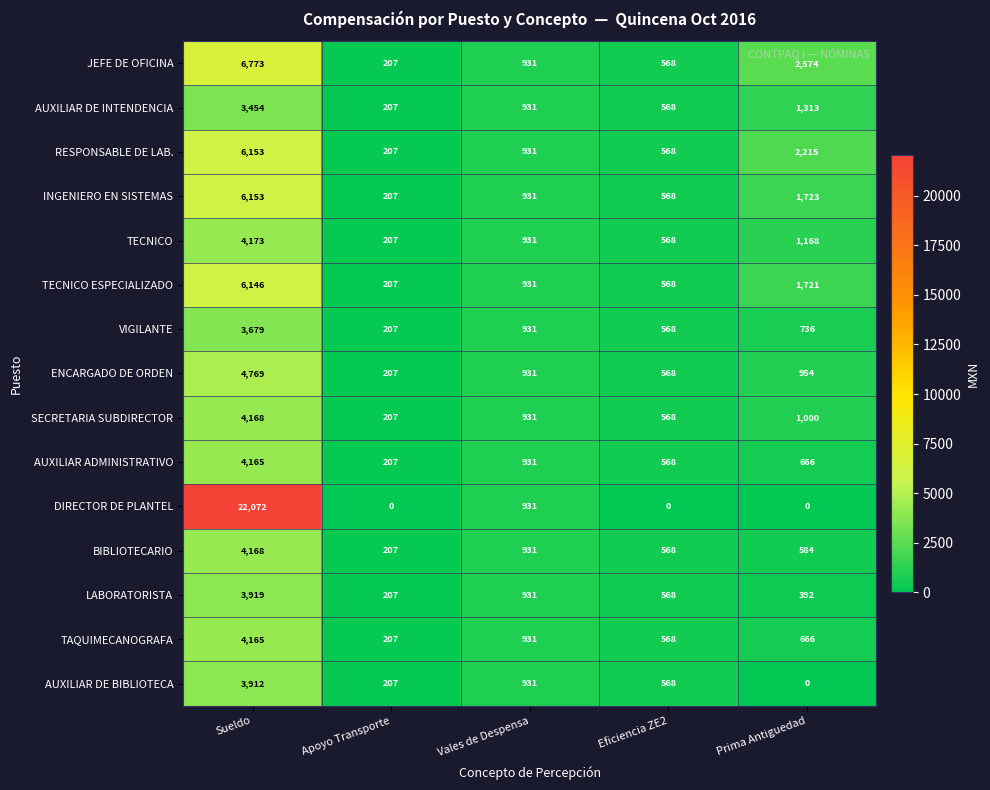

At which category is the sum across all series the highest?

Sueldo